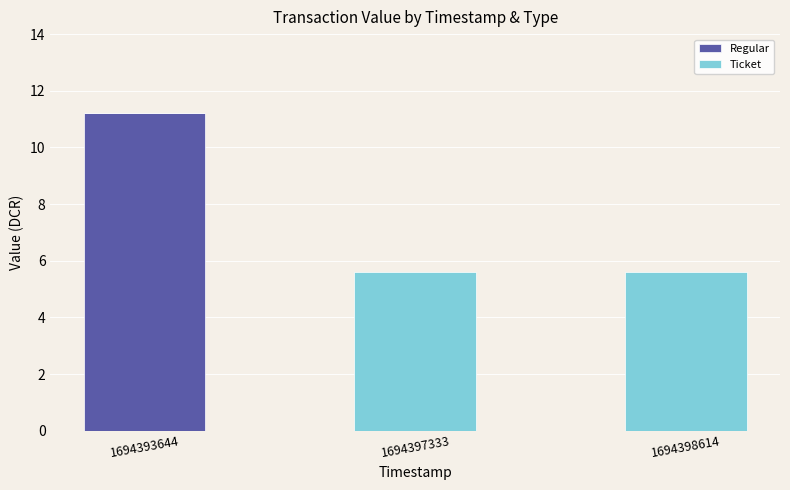

At which label does Regular reach its peak?

1694393644